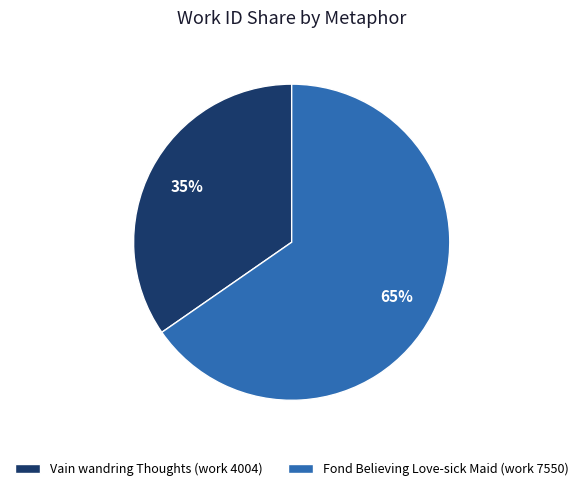

What is the largest slice in the pie chart?

Fond Believing Love-sick Maid (work 7550)